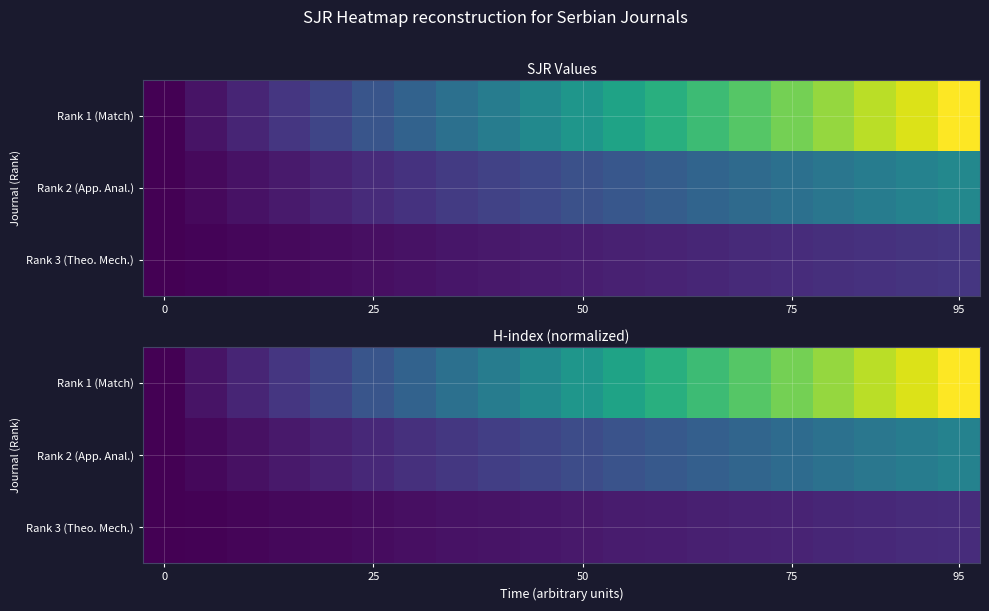

What is the difference between the maximum and minimum values in the Rank 3 (Theo. Mech.) series?

0.1